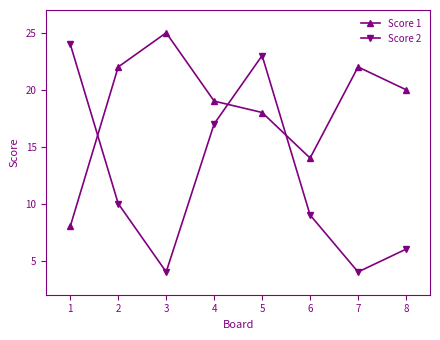

What are all the series names shown in the legend?

Score 1, Score 2